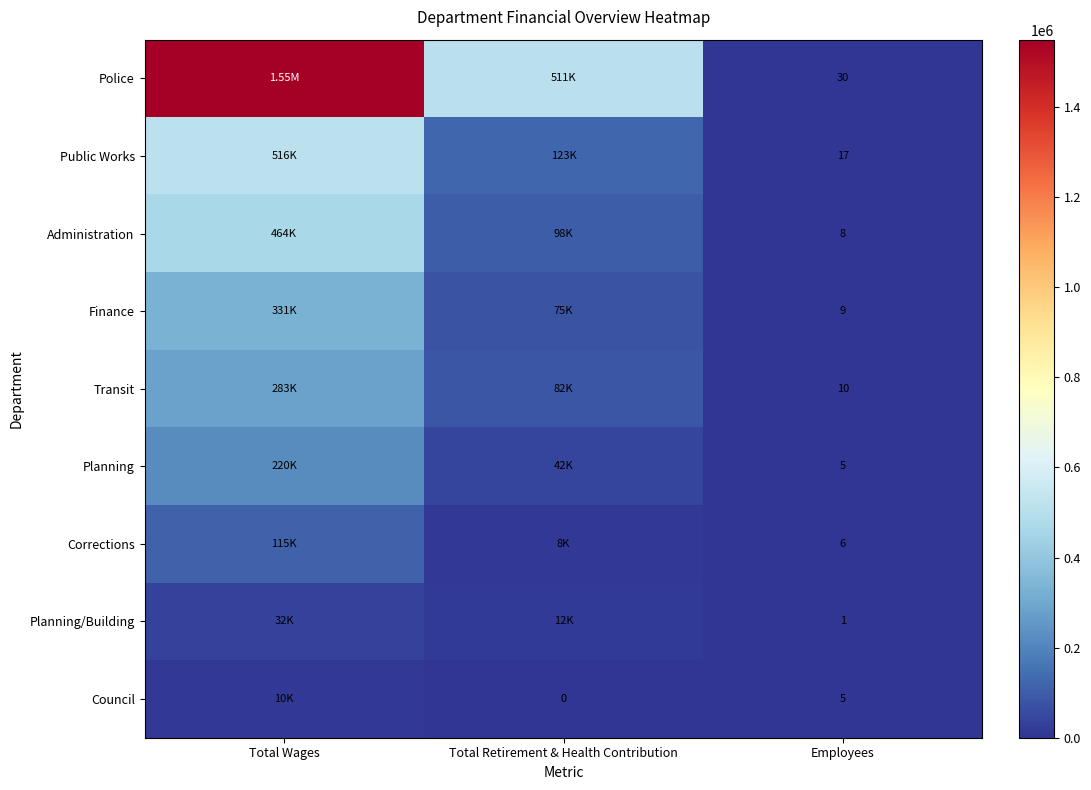

What is the difference between the Planning values at Employees and Total Retirement & Health Contribution?

41664